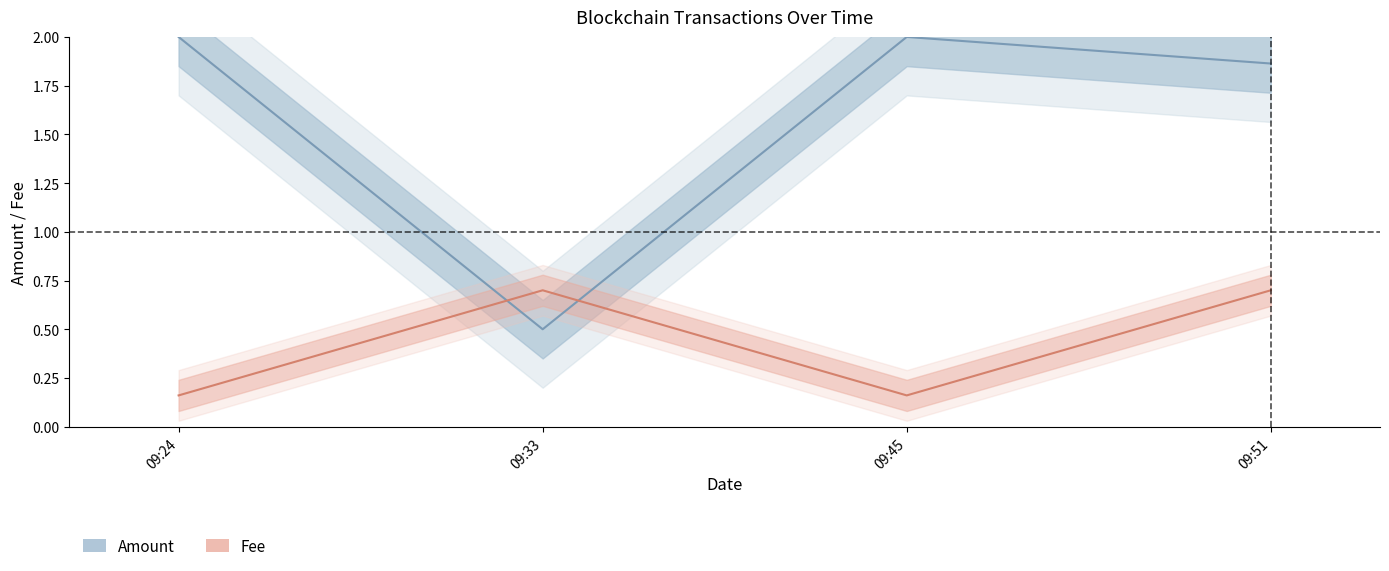

What is the average value of the Fee series?

0.4